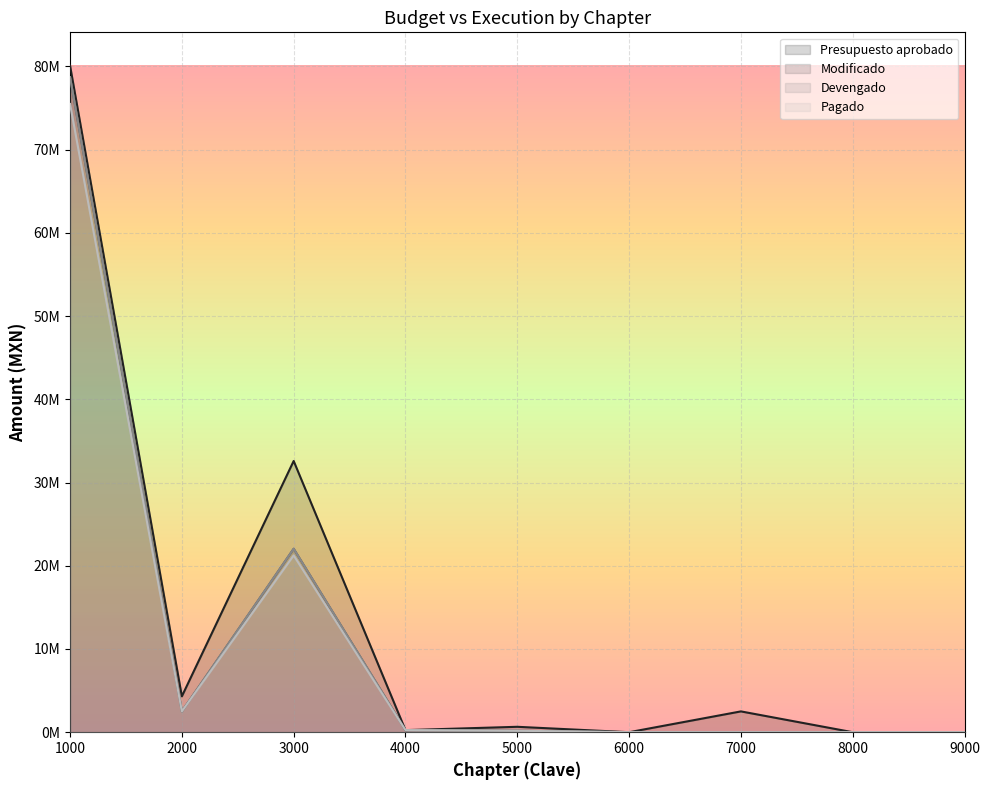

True or false: Presupuesto aprobado has a value of 80083716.0 at 1000.

True